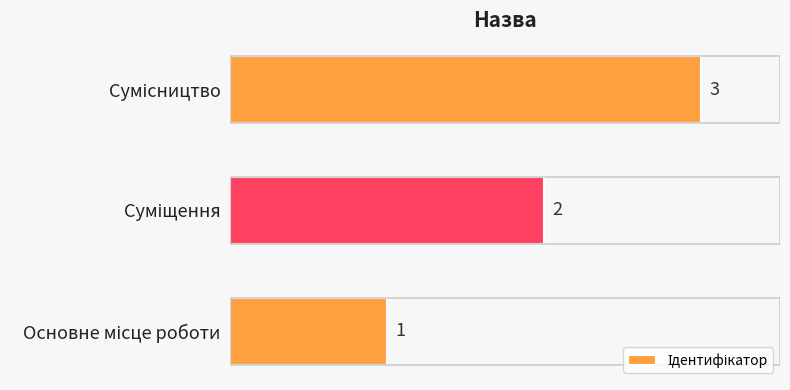

What is the sum of all values?

6